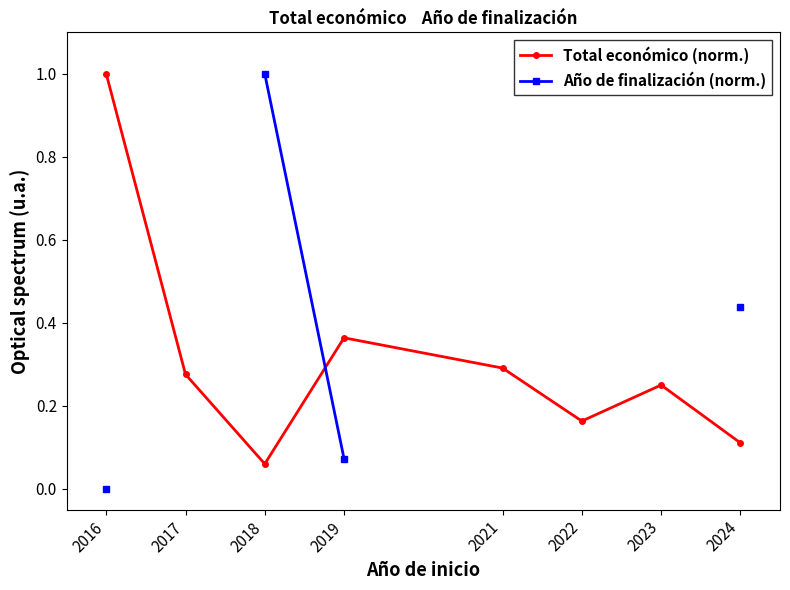

Is it true that Total económico (norm.) equals 0.3 at 2021?

True